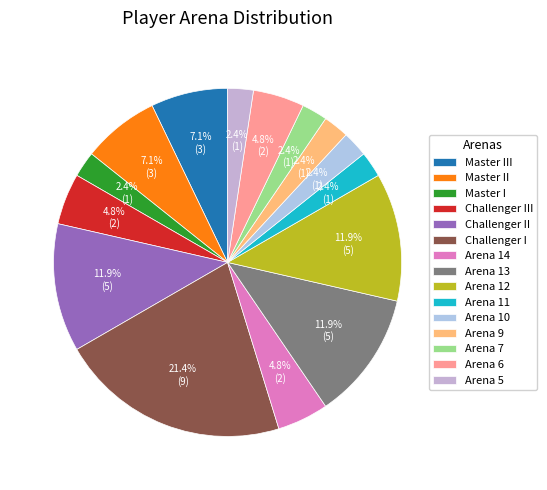

How many slices are in this pie chart?

15